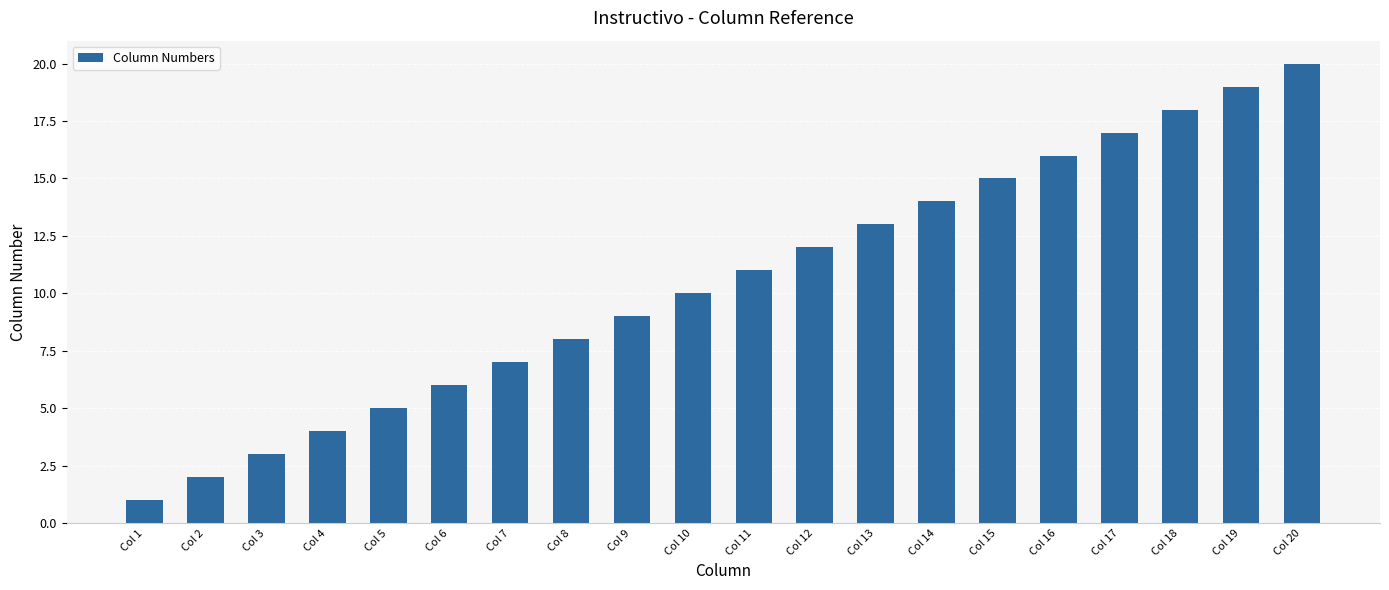

What is the difference between the maximum and second lowest values?

18